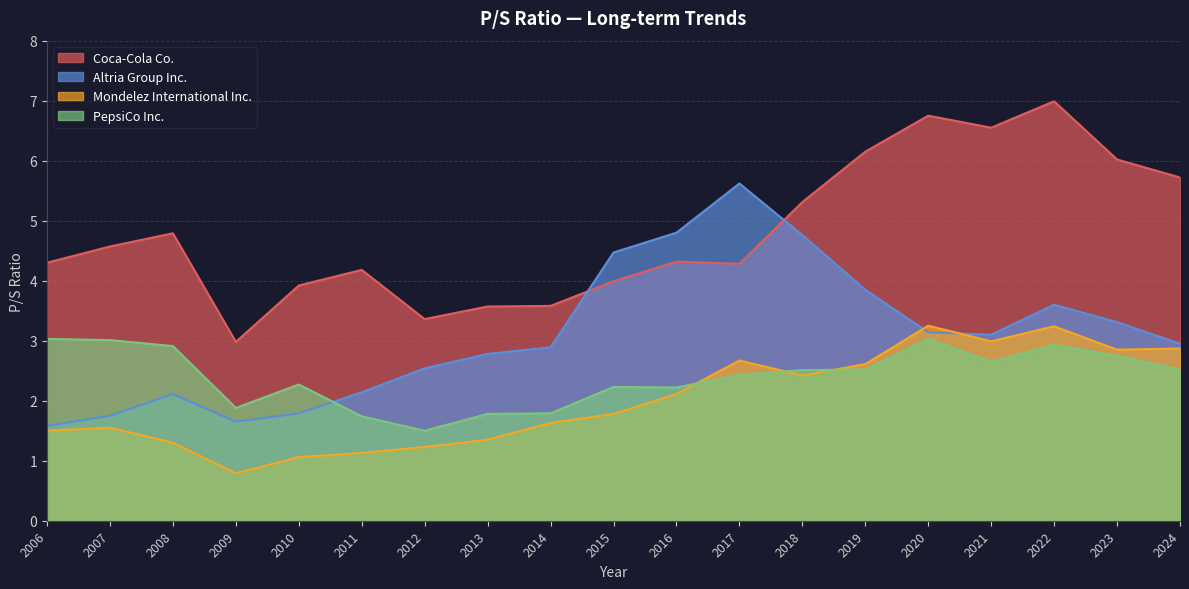

At which category does Coca-Cola Co. reach its first local peak?

2008